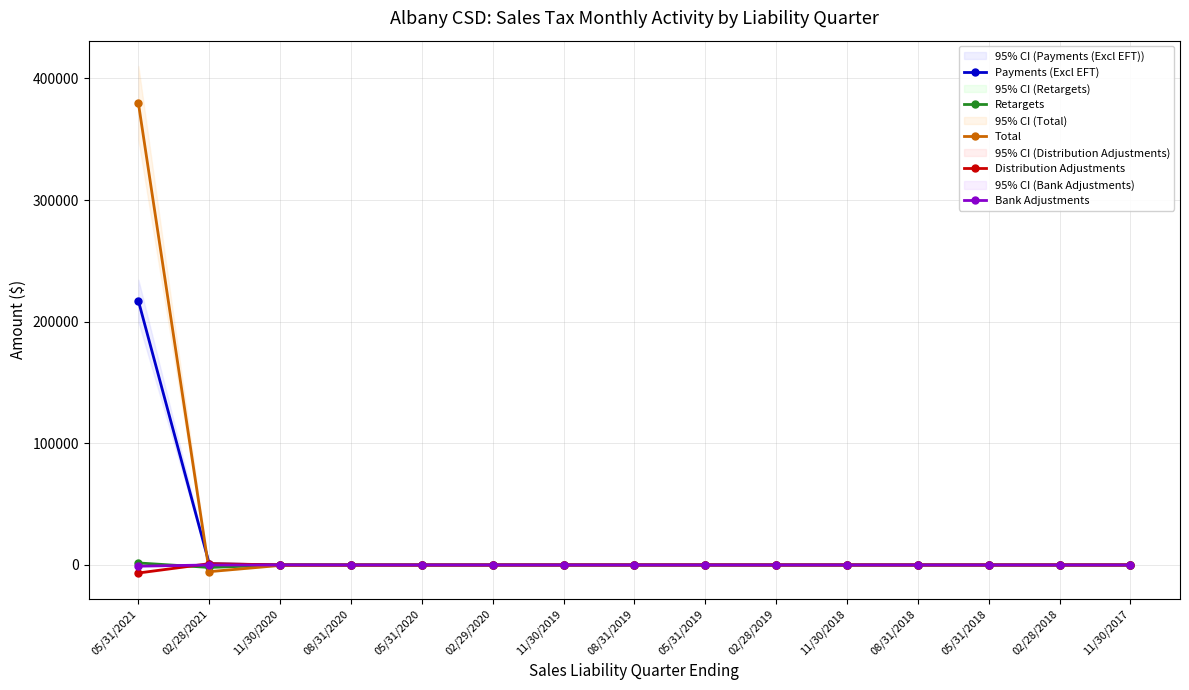

True or false: Total has more than 1 interior local peaks.

True